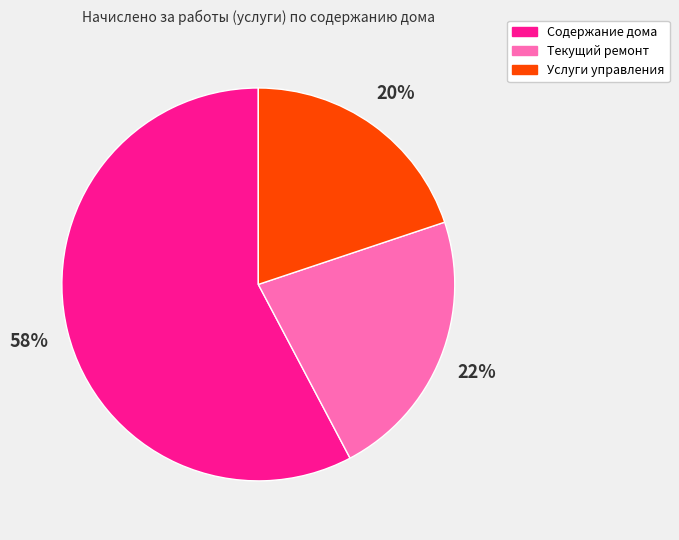

To the nearest percent, what is the combined percentage of Услуги управления and Текущий ремонт?

42%